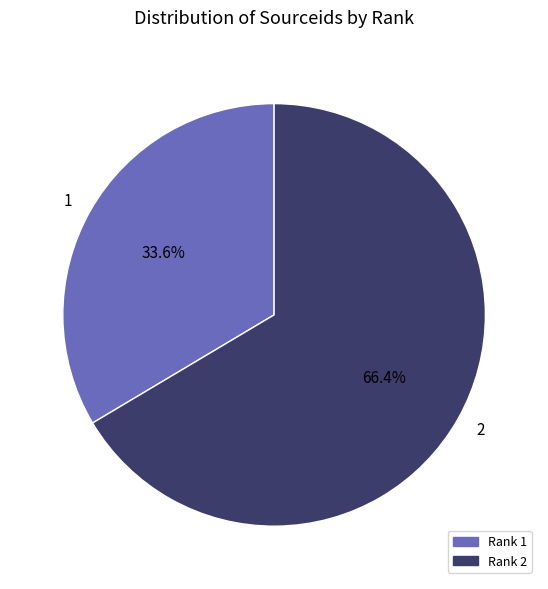

How many slices are in this pie chart?

2